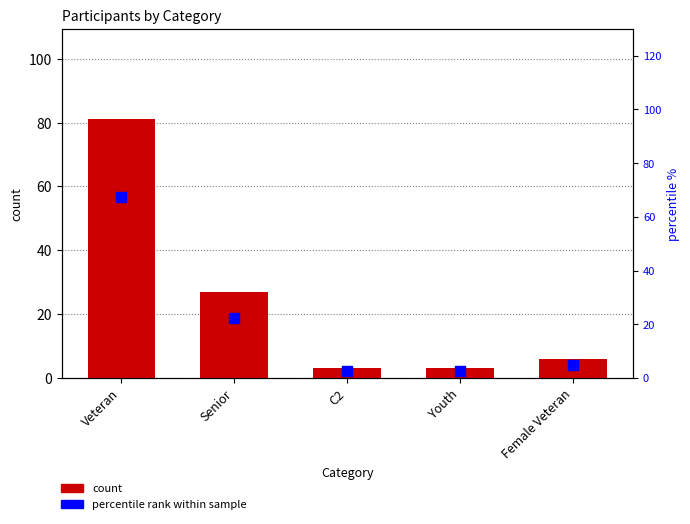

At which category is the sum across all series the highest?

Veteran